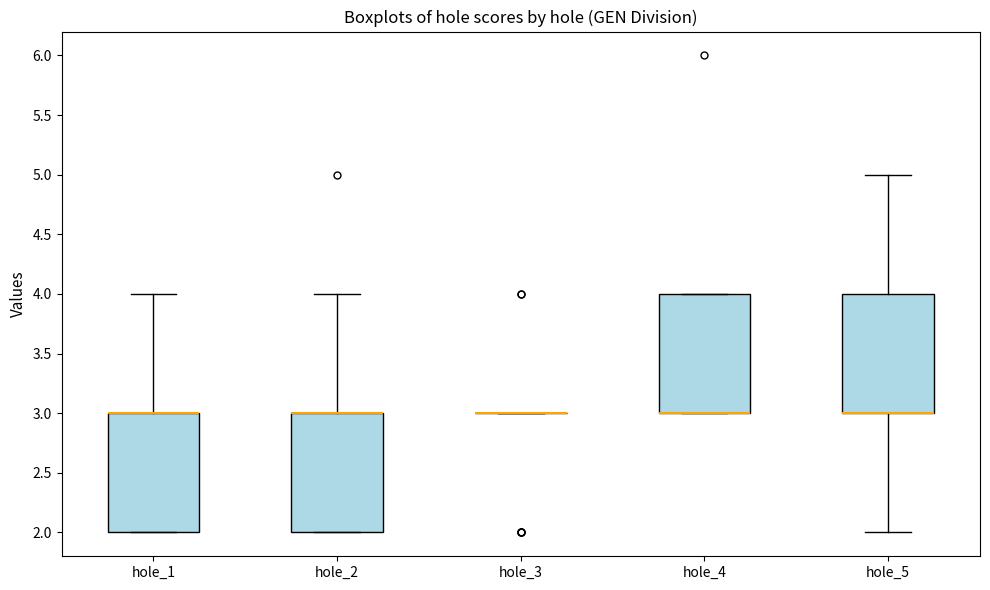

Reading left to right, read every box against the y-axis: the position of its median line, the range the box covers, and the ends of its whiskers. The values are not printed on the chart, so give them approximately, as read against the axis.

hole_1: median 3 (drawn on the box's upper edge), box 2 to 3, whiskers 2 to 4
hole_2: median 3 (drawn on the box's upper edge), box 2 to 3, whiskers 2 to 4
hole_3: box collapsed to a line at 3, whiskers 3 to 3
hole_4: median 3 (drawn on the box's lower edge), box 3 to 4, whiskers 3 to 4
hole_5: median 3 (drawn on the box's lower edge), box 3 to 4, whiskers 2 to 5